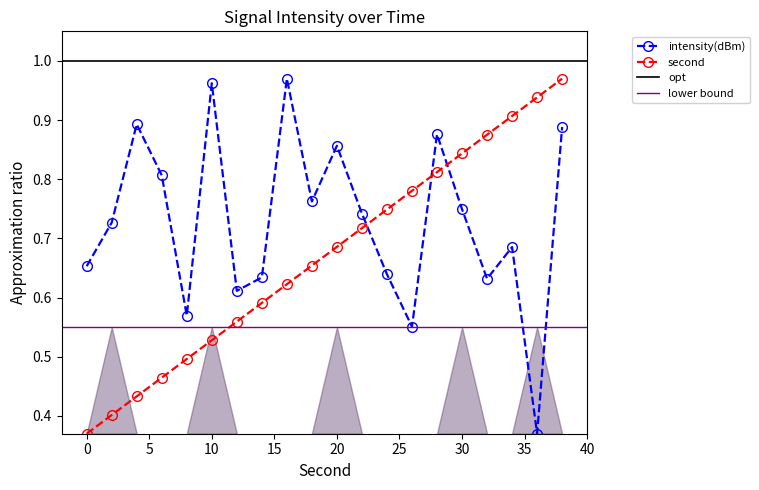

What is the highest value of the intensity(dBm) series?

1.0